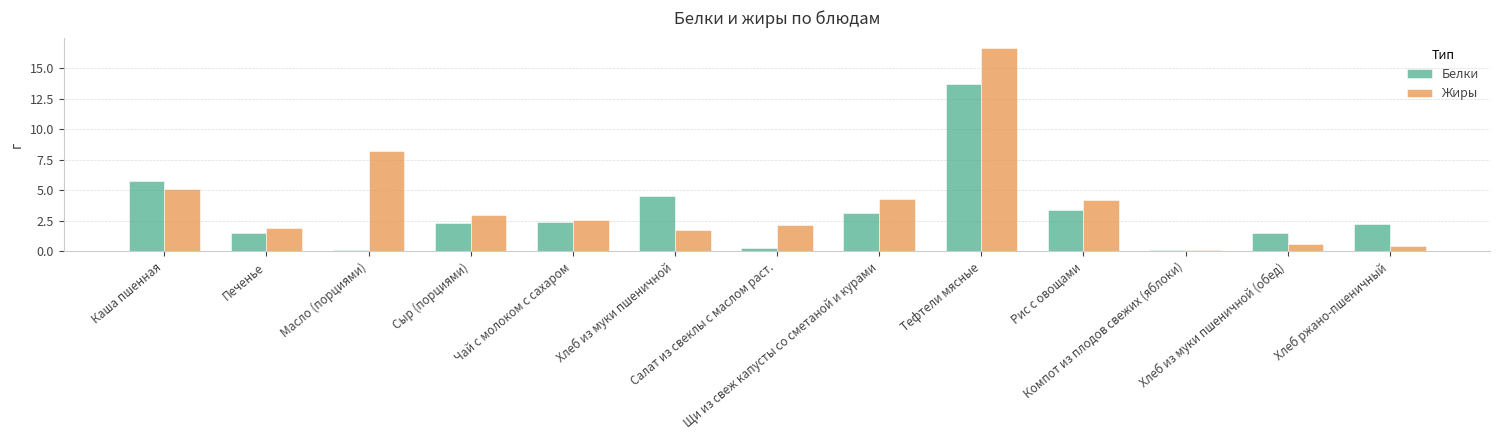

What are all the series names shown in the legend?

Белки, Жиры